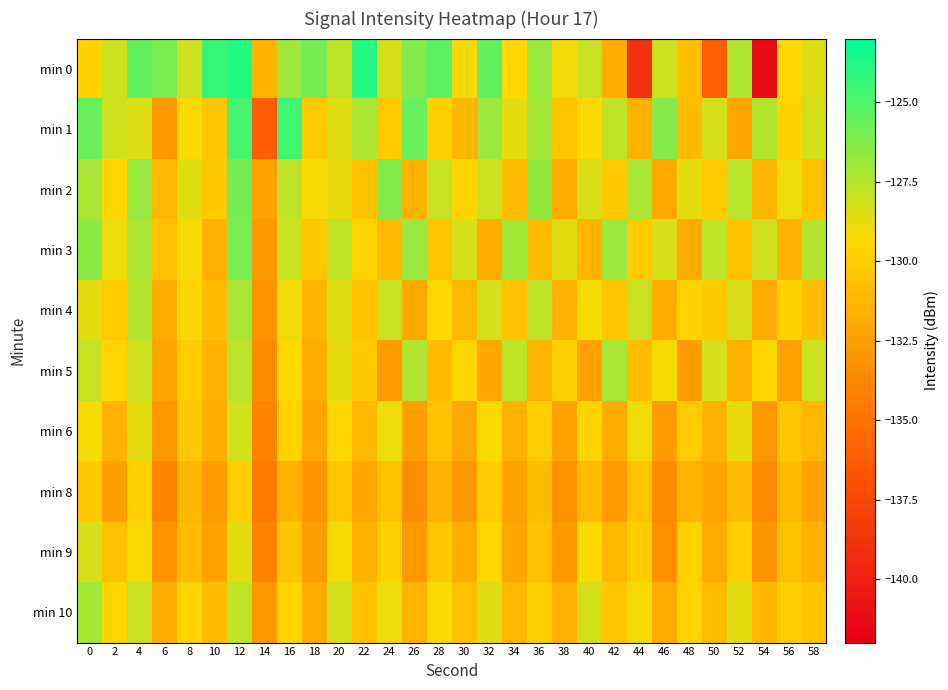

What is the maximum value shown in the chart?

-123.9